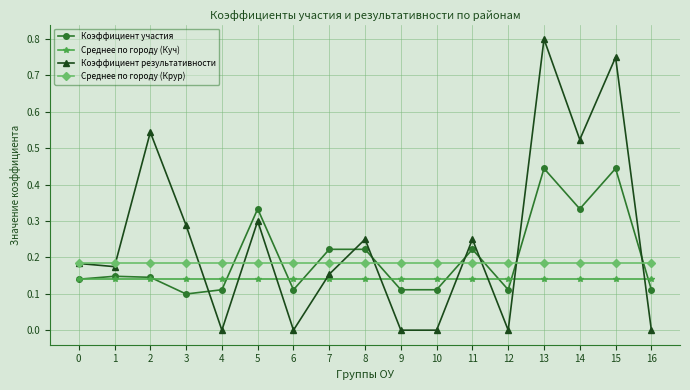

How many lines are shown in the chart?

4